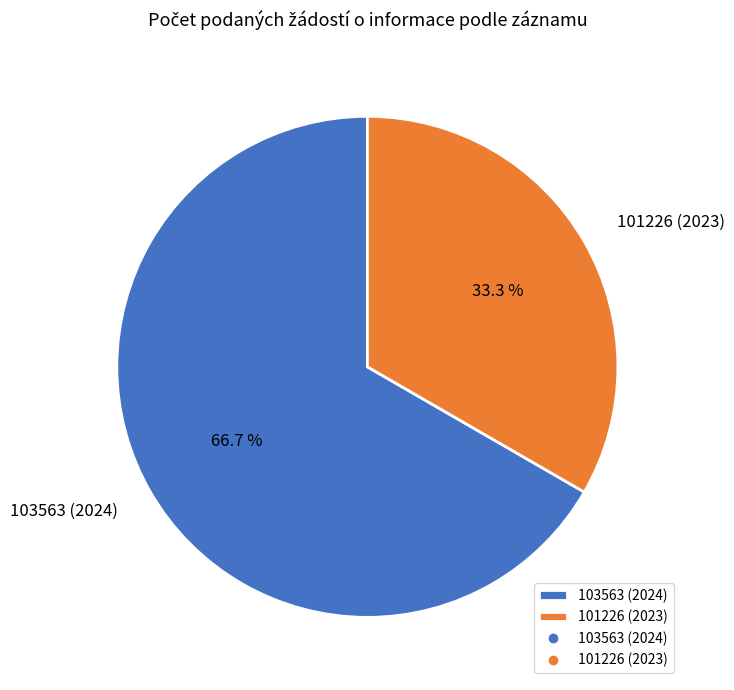

True or false: 101226 (2023) accounts for 33% of the total.

True